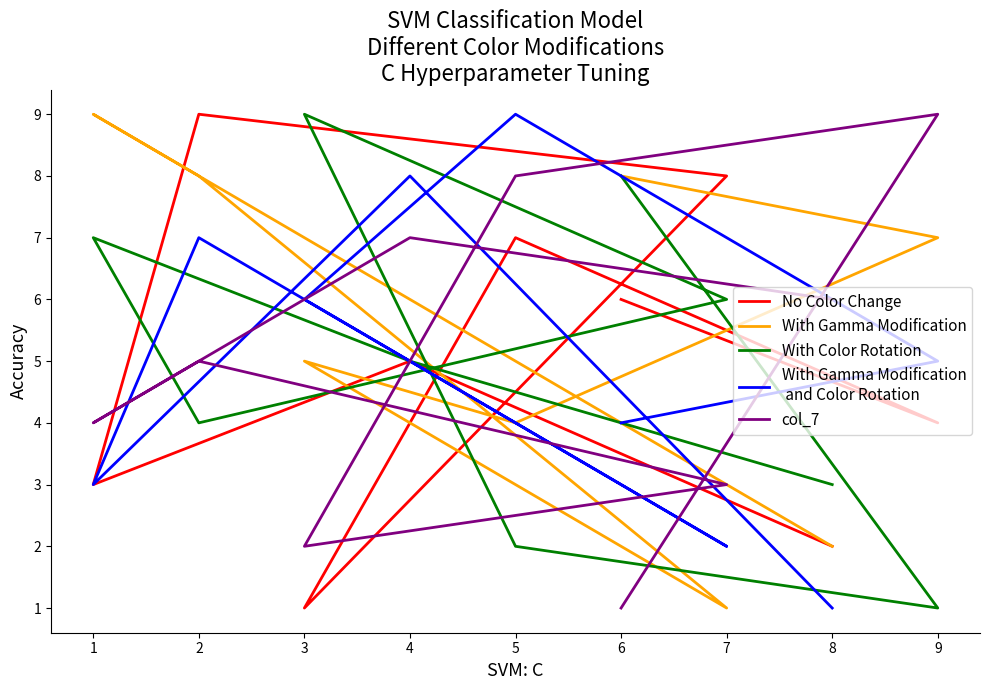

How many lines are shown in the chart?

5